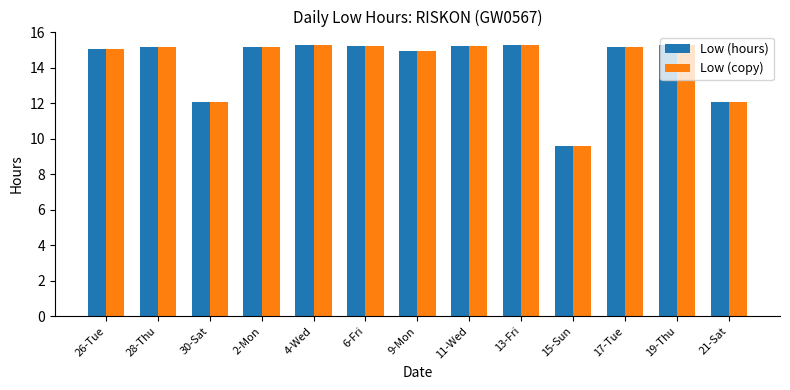

At which label does Low (hours) reach its minimum?

15-Sun